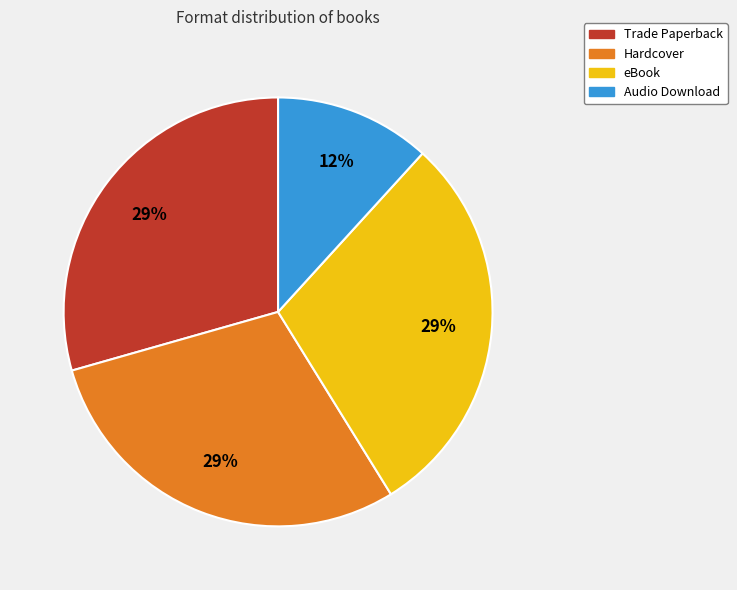

Is there any slice that represents more than half of the pie?

No